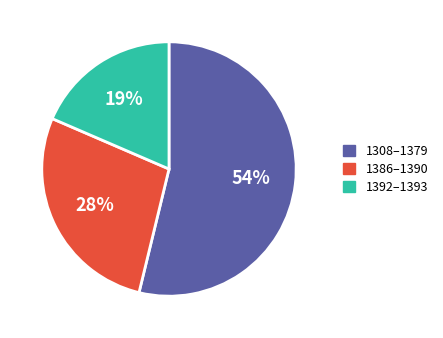

Combined, do 1308–1379 and 1386–1390 account for over 50%?

Yes